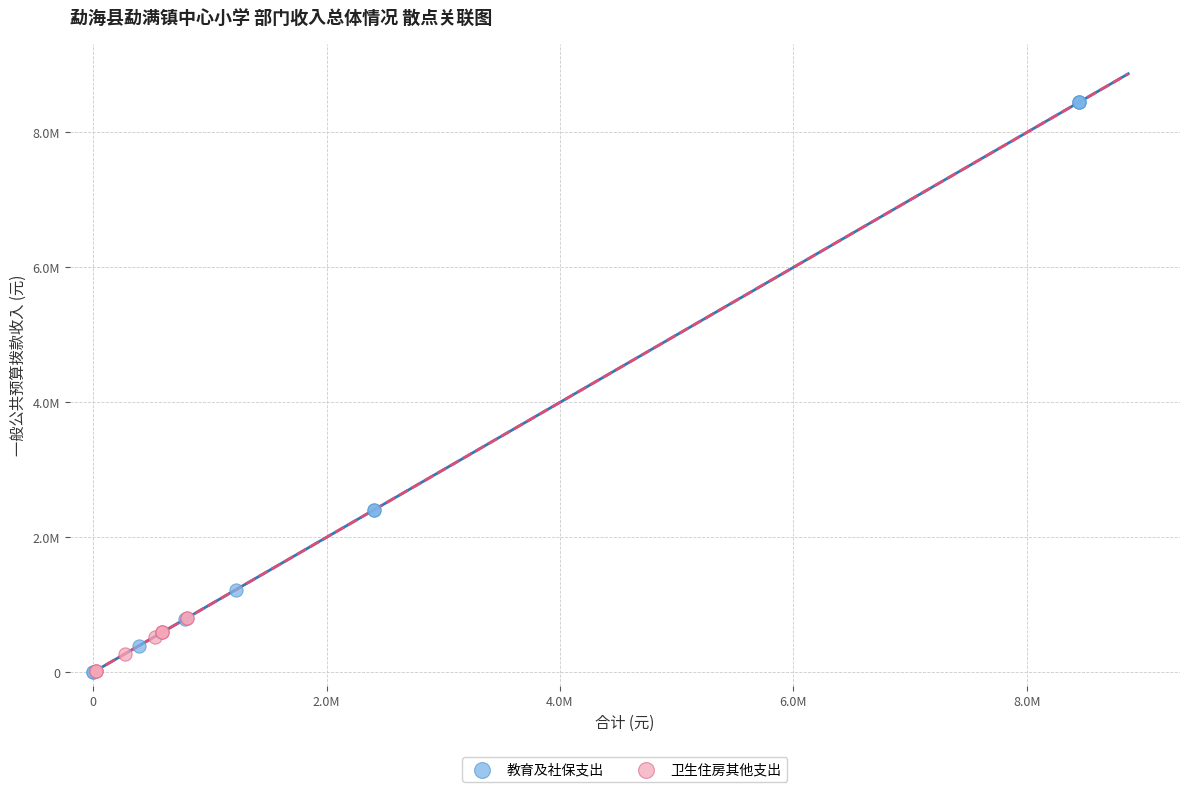

Which series contains the highest Y value?

教育及社保支出